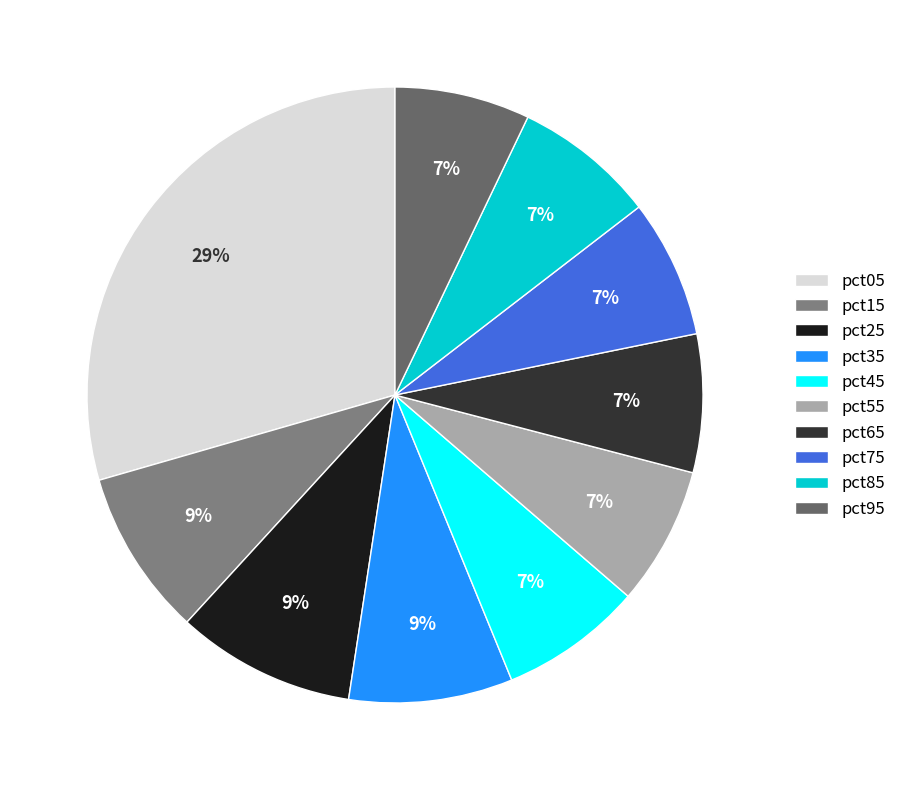

To the nearest percent, what percentage of the pie is pct25?

9%